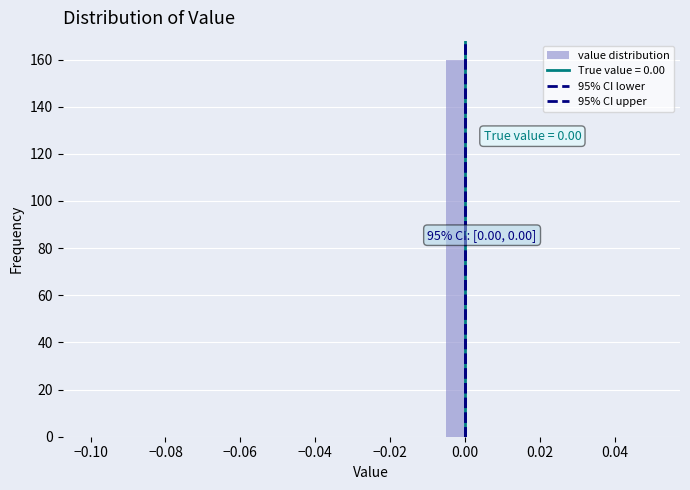

Read against the x-axis, roughly where is the centre of the tallest bar?

-0.002